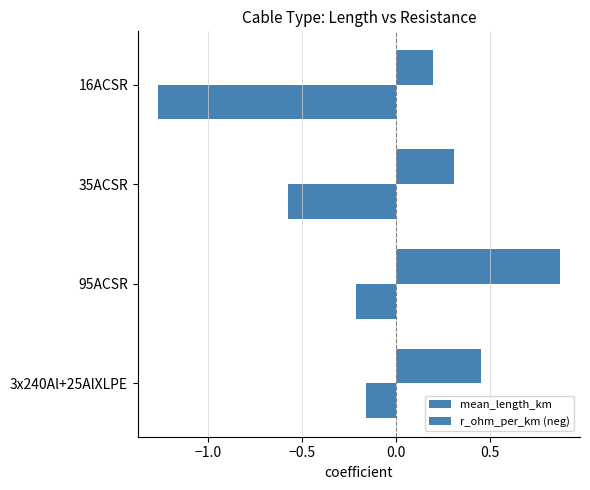

How many categories are shown in the chart?

4